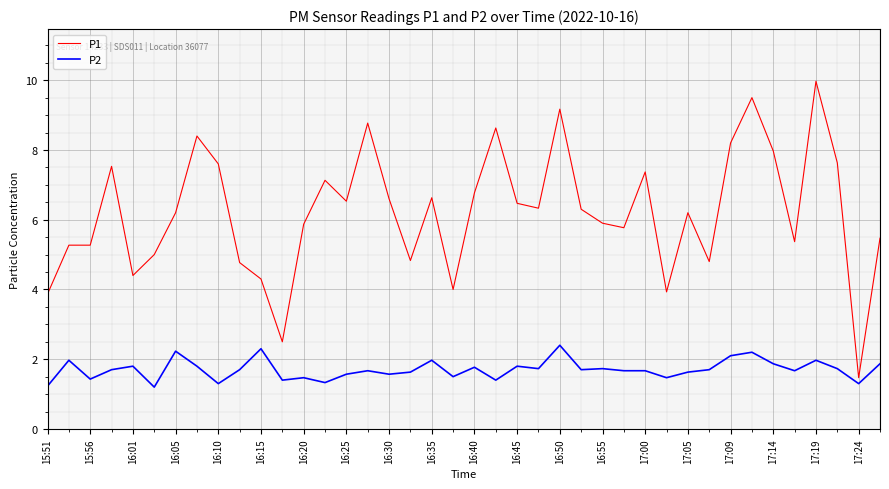

How many series are shown in this chart?

2